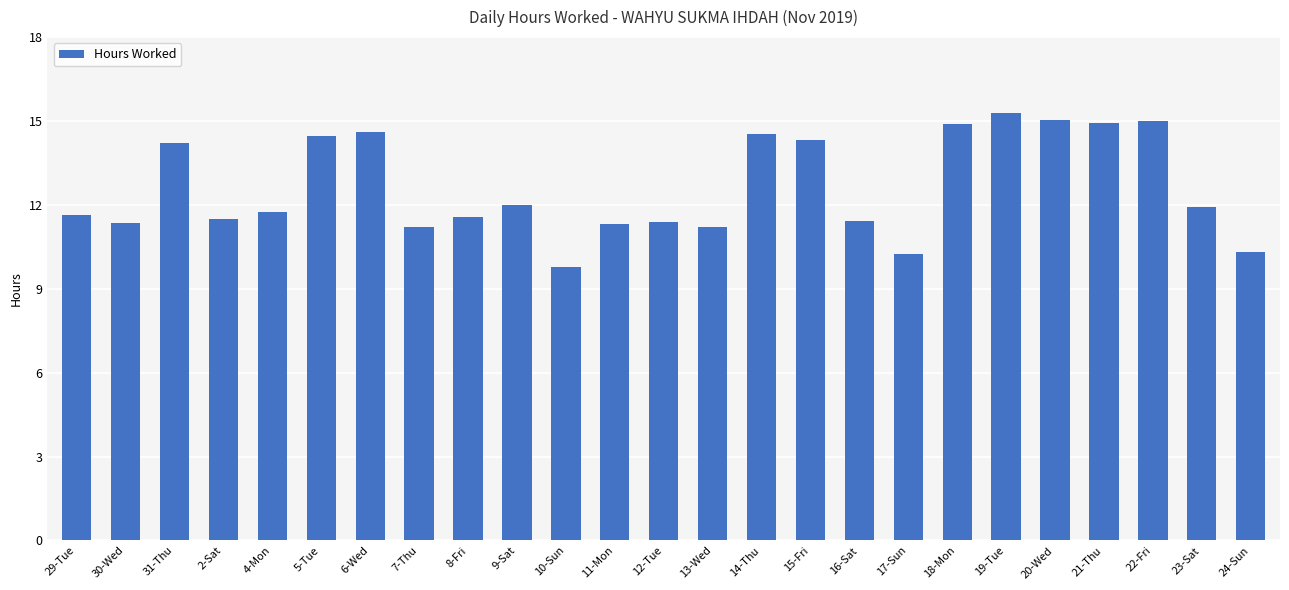

At which category does the chart reach its peak across all series?

19-Tue